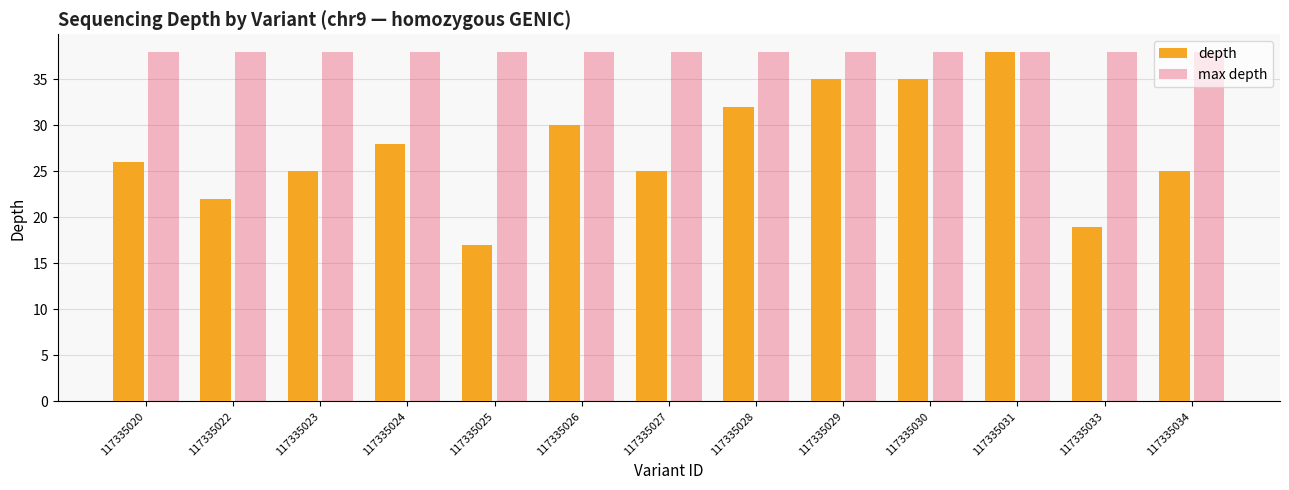

How many bars are there in each group?

2